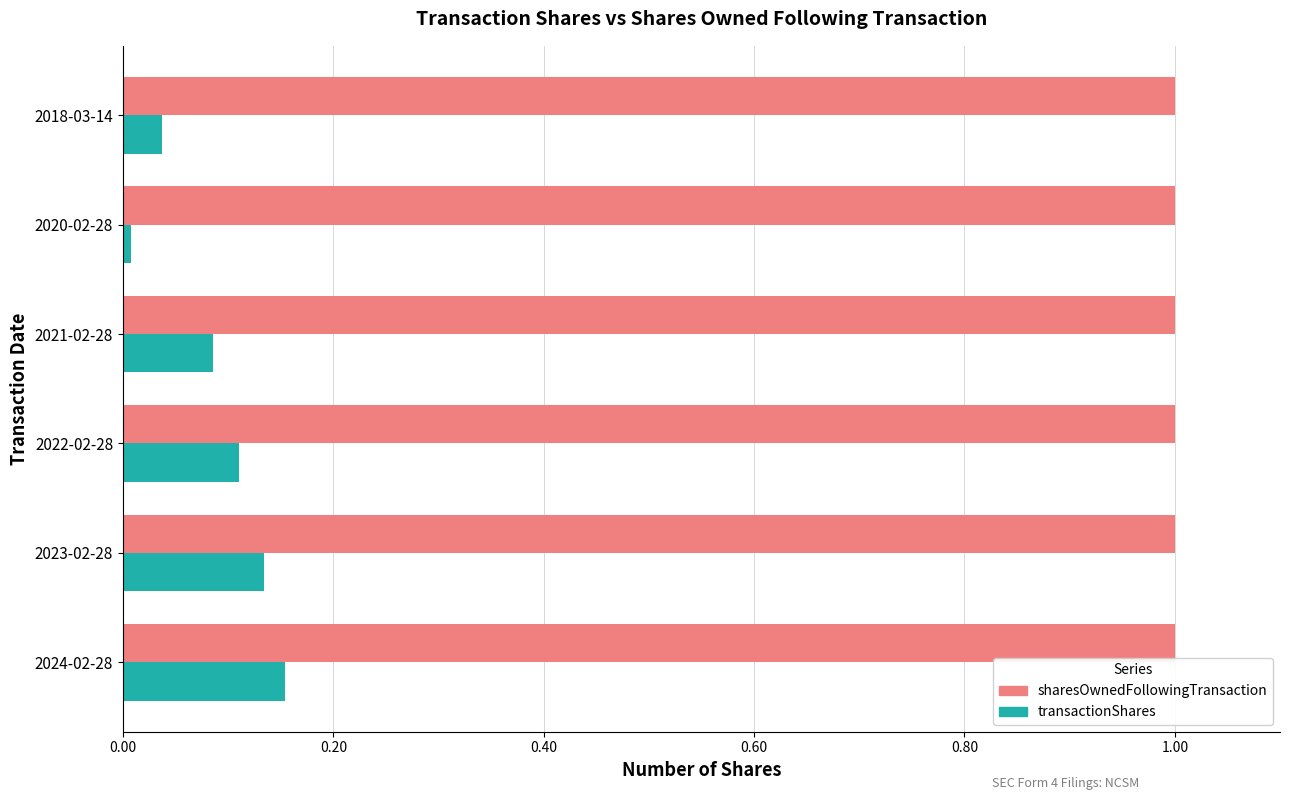

Is the value of sharesOwnedFollowingTransaction at 2021-02-28 greater than the value of transactionShares at 2023-02-28?

Yes